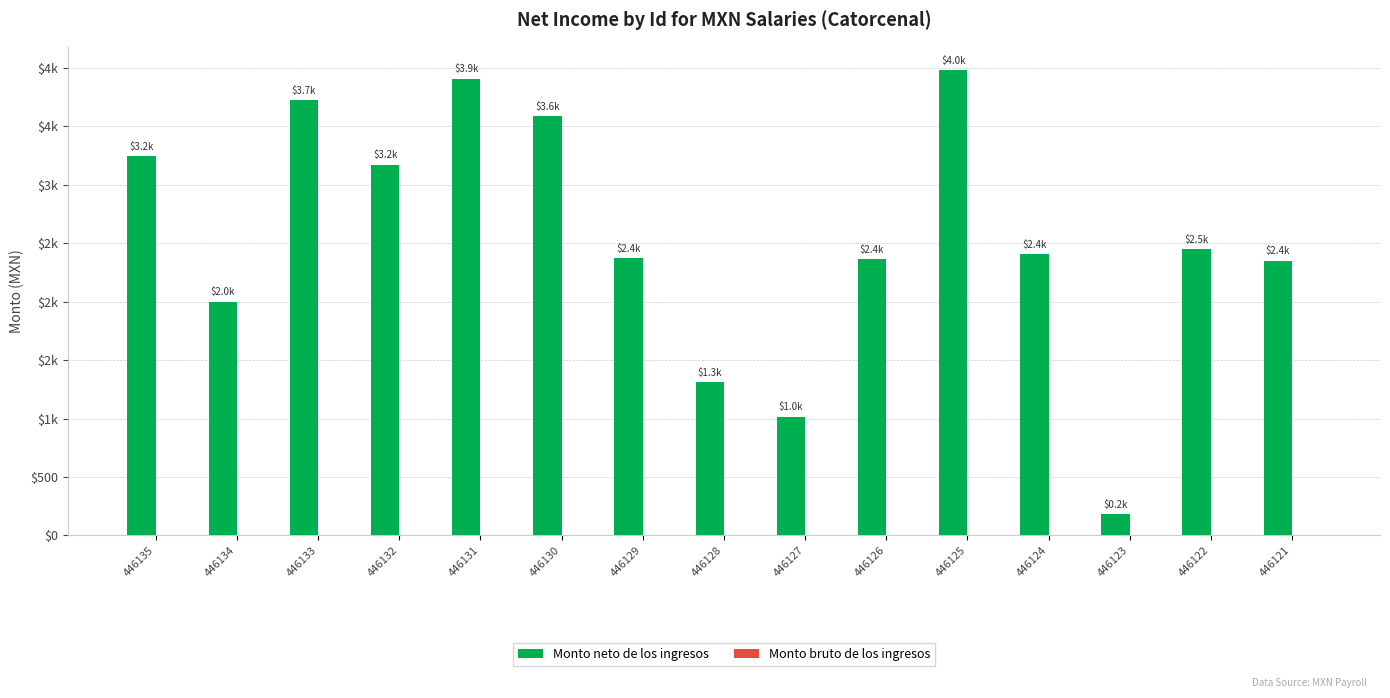

Between 446129 and 446127, which is larger?

446129